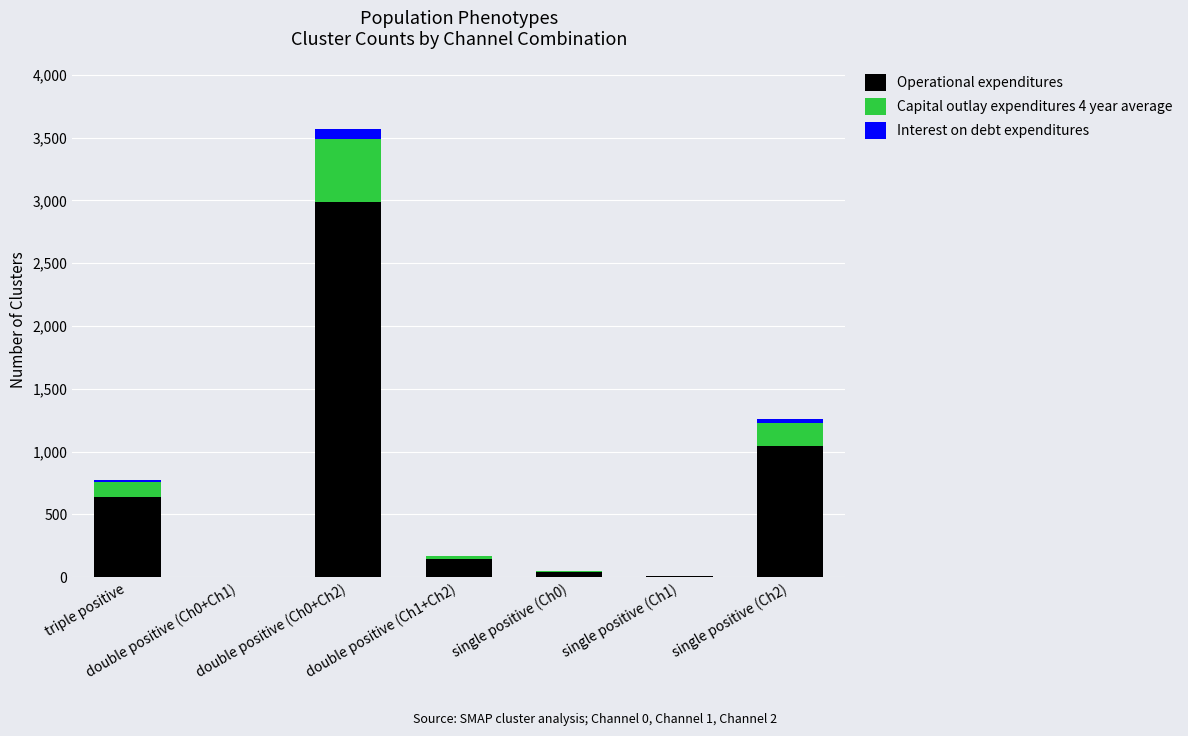

What is the highest value of the Operational expenditures series?

2991